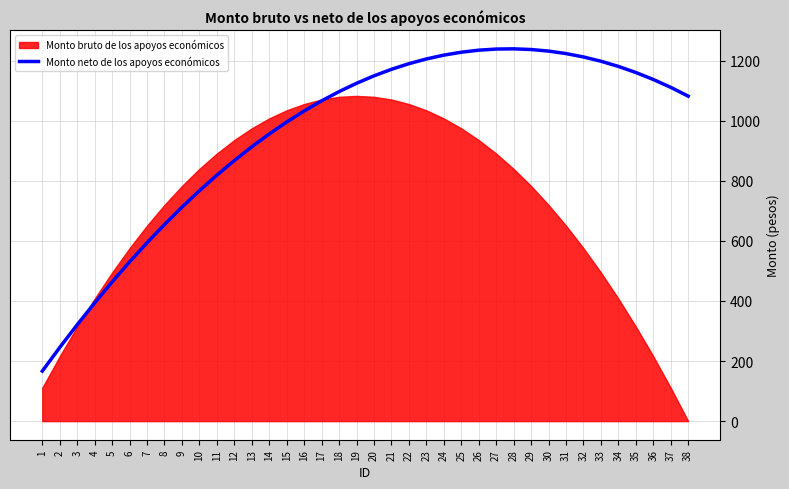

Reading left to right, what are all the values shown in this chart?

166.5	245.2	321.0	393.8	463.5	530.2	594.0	654.8	712.5	767.2	819.0	867.8	913.5	956.2	996.0	1032.8	1066.5	1097.2	1125.0	1149.8	1171.5	1190.2	1206.0	1218.8	1228.5	1235.2	1239.0	1239.8	1237.5	1232.2	1224.0	1212.8	1198.5	1181.2	1161.0	1137.8	1111.5	1082.2